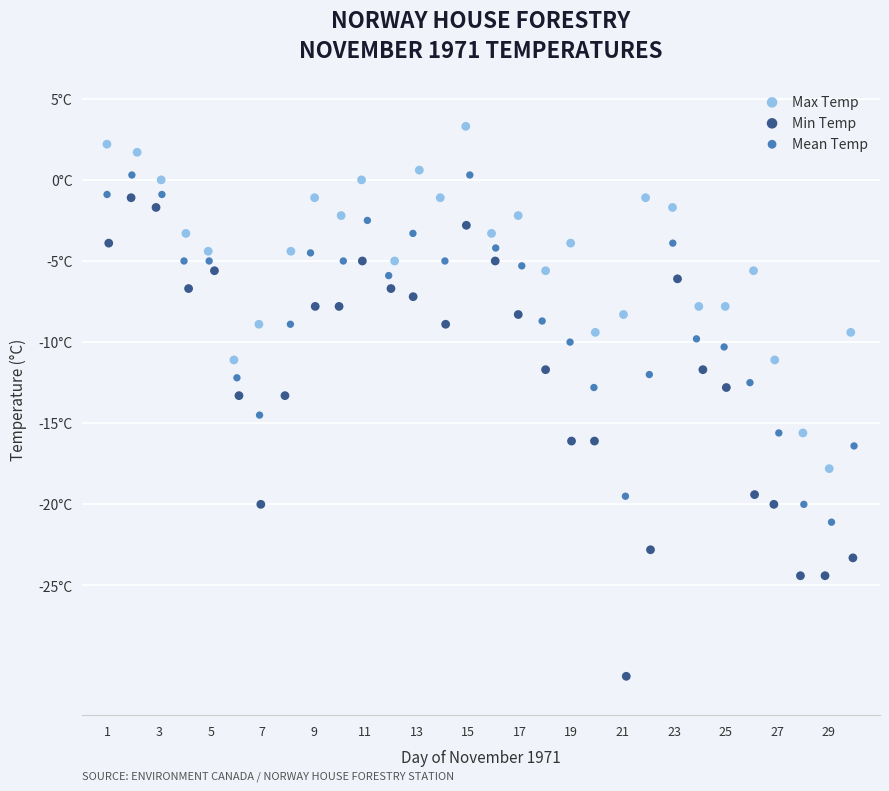

Which series contains the lowest Y value?

Min Temp